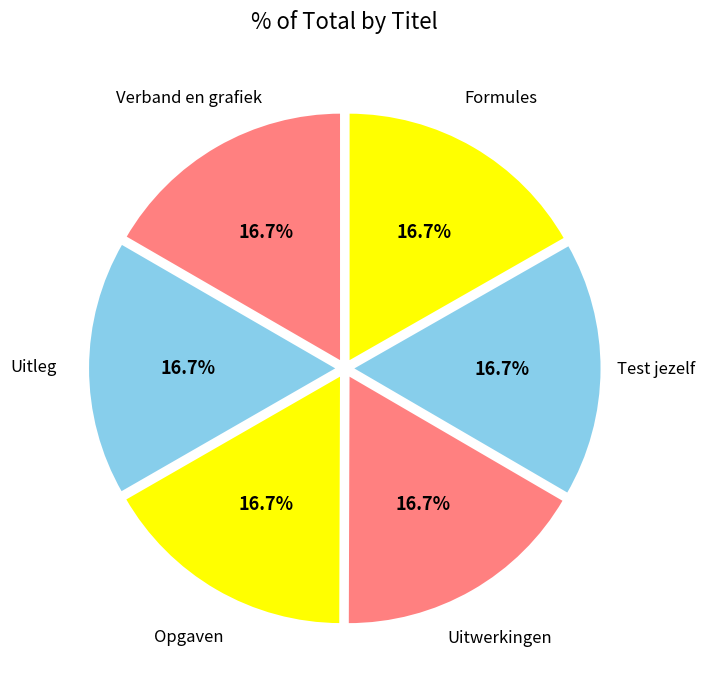

Combined, do Test jezelf and Uitleg account for over 50%?

No